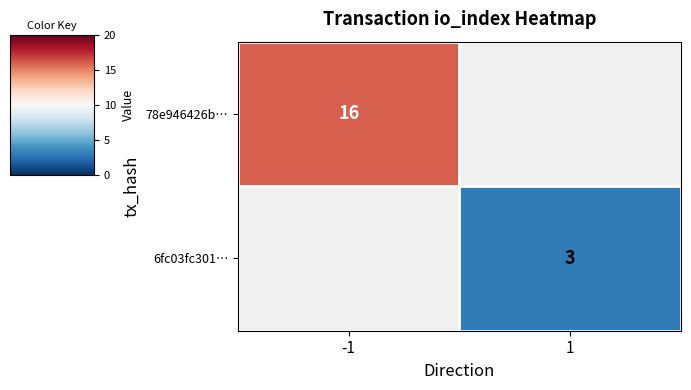

The 78e946426b… series shows 23 at -1. True or false?

False